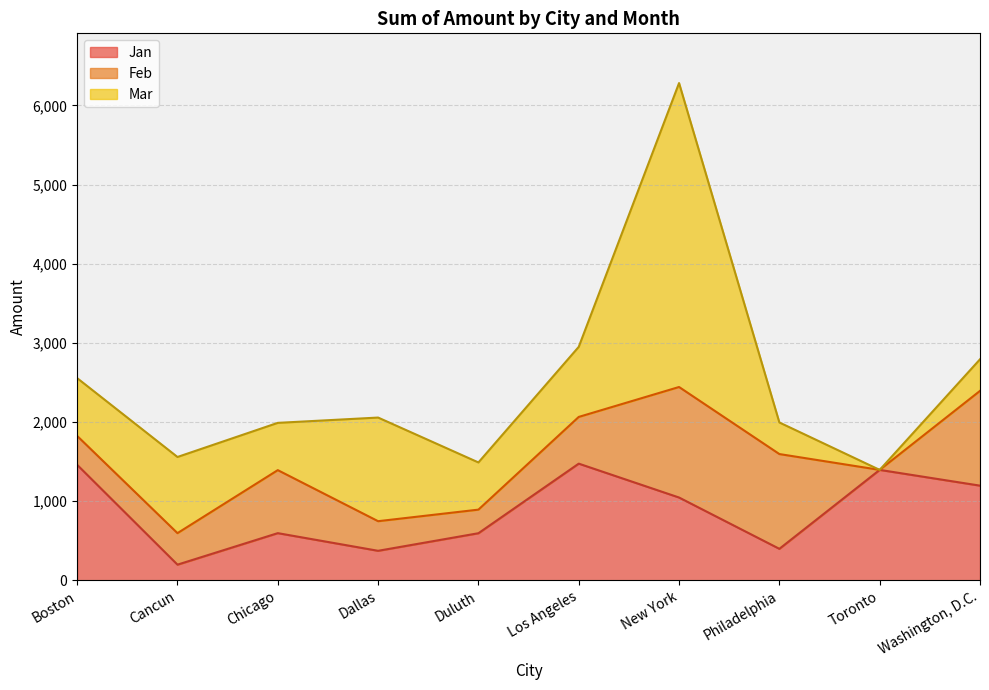

What are all the series names shown in the legend?

Jan, Feb, Mar